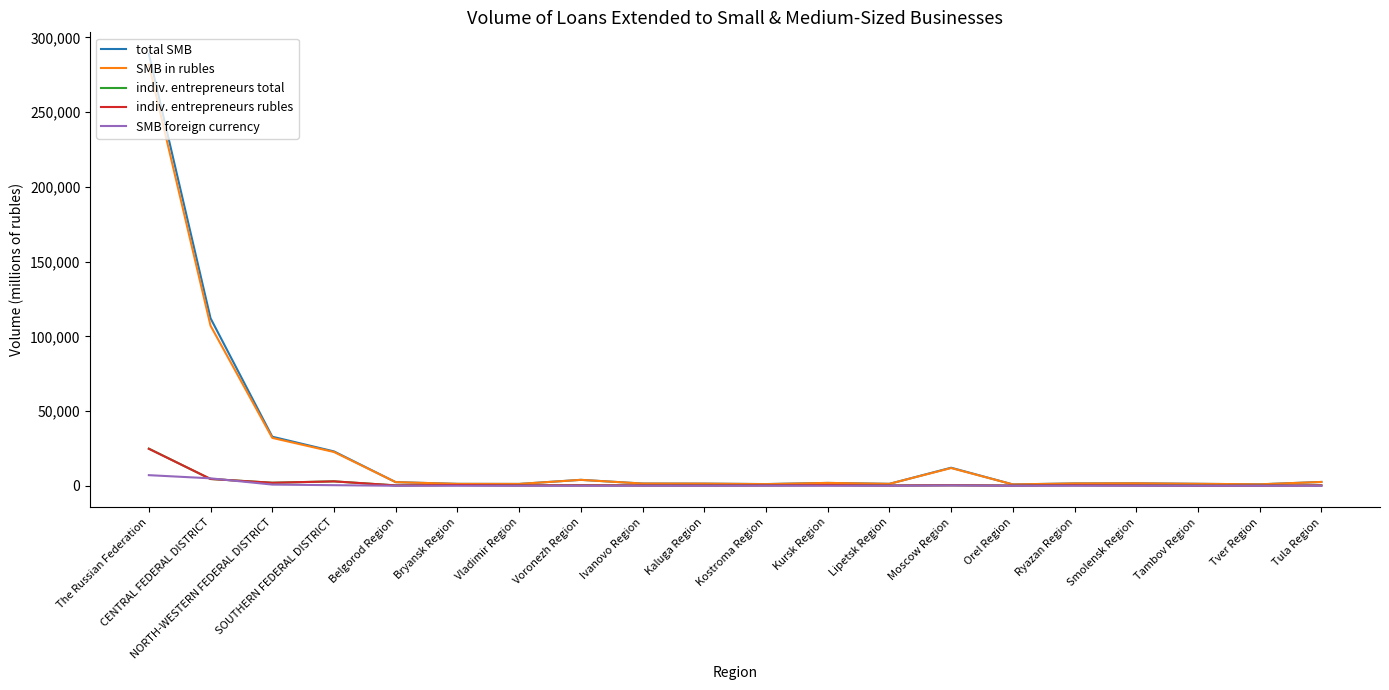

What is the greatest value displayed?

288983